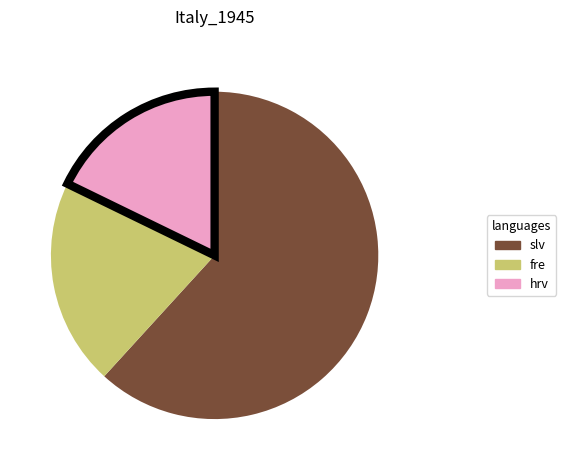

Does any single category account for the majority?

Yes